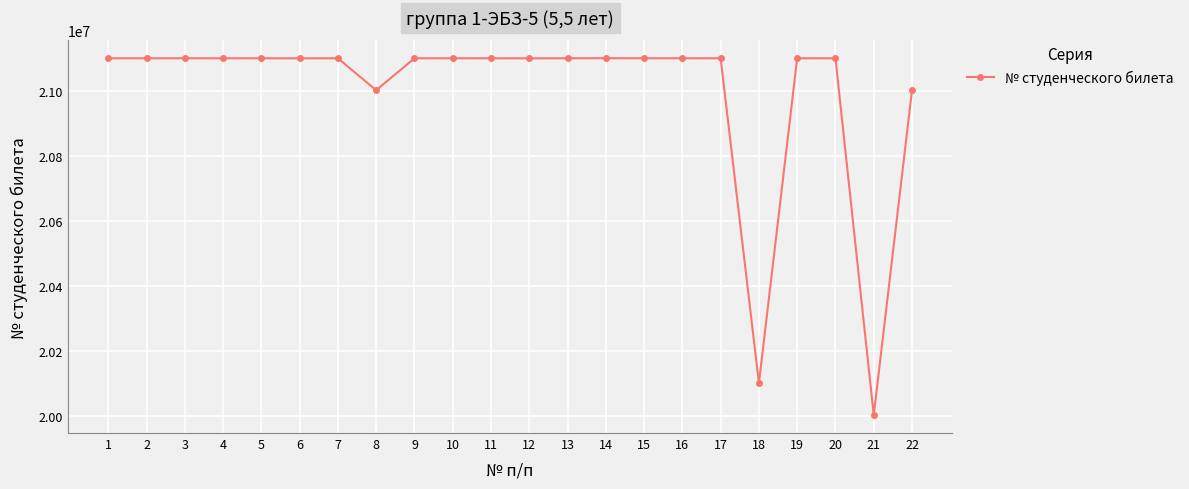

True or false: the data shows 21100332 at 4.

True